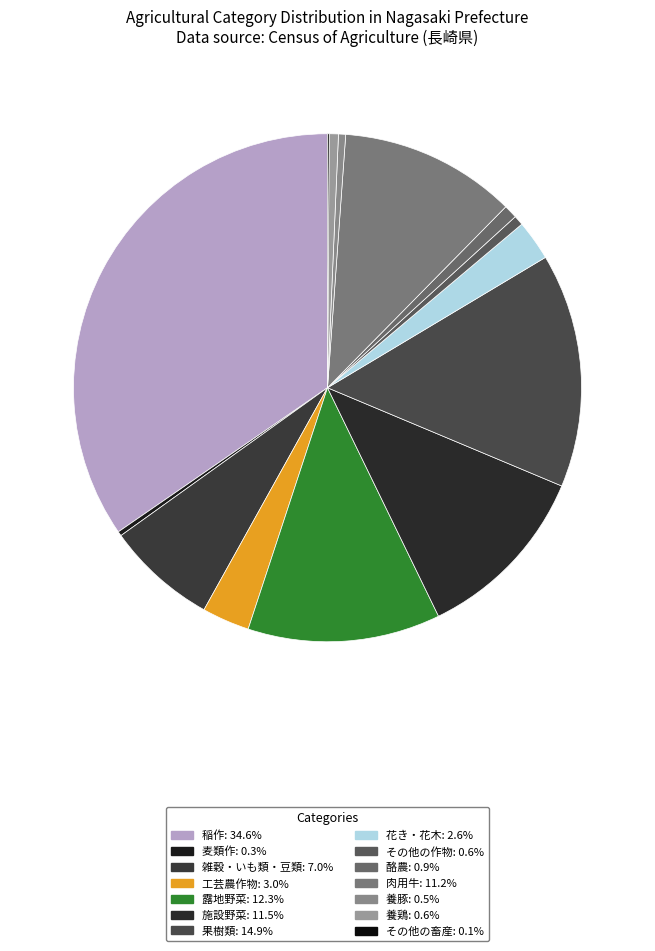

To the nearest percent, what is the difference between the largest and smallest slice percentages?

34%